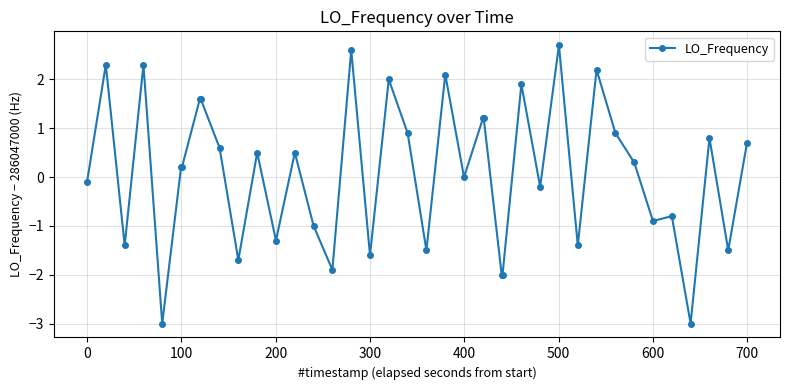

What is the difference between the maximum and second lowest values?

5.7